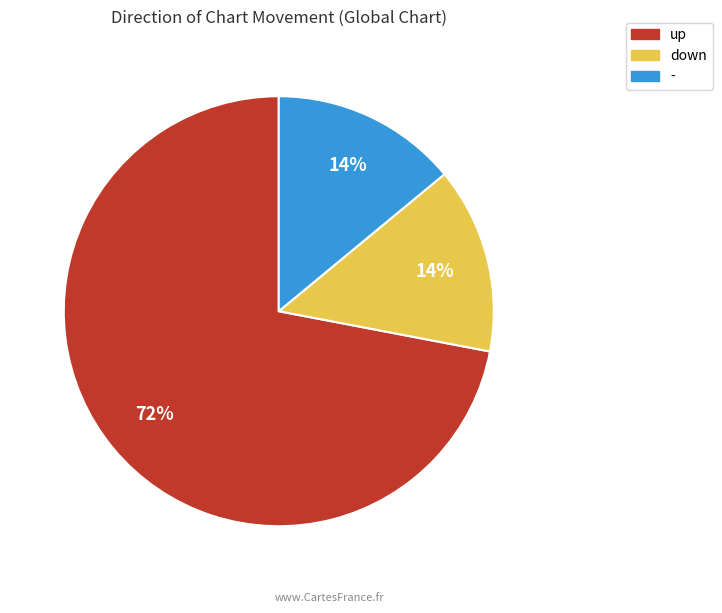

Between up and down, which is larger?

up